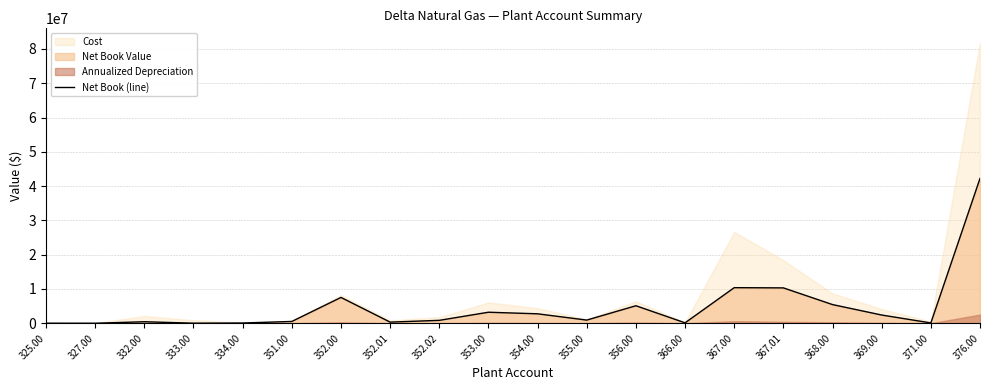

What position from the right is 352.02?

12